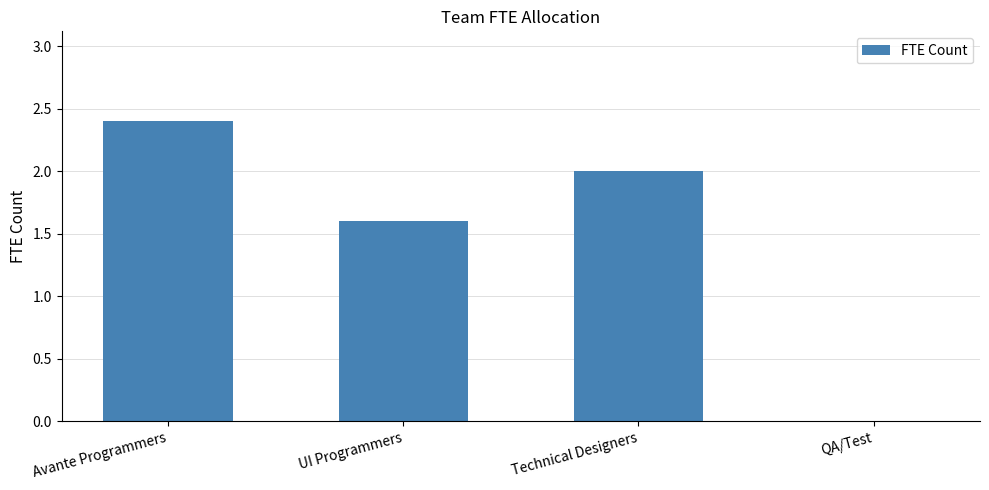

What is the approximate value at UI Programmers?

1.6